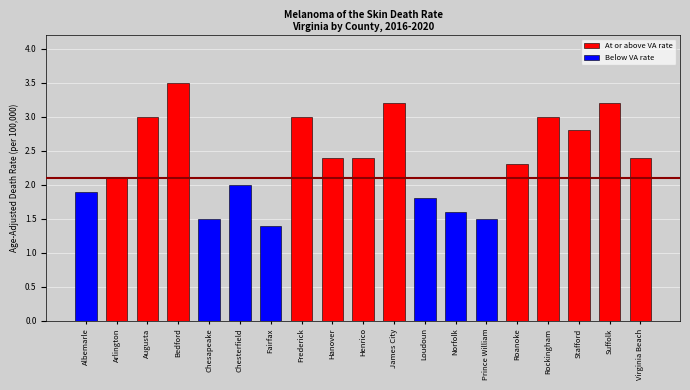

Reading left to right, list all the values displayed in this chart.

1.9	2.1	3.0	3.5	1.5	2.0	1.4	3.0	2.4	2.4	3.2	1.8	1.6	1.5	2.3	3.0	2.8	3.2	2.4